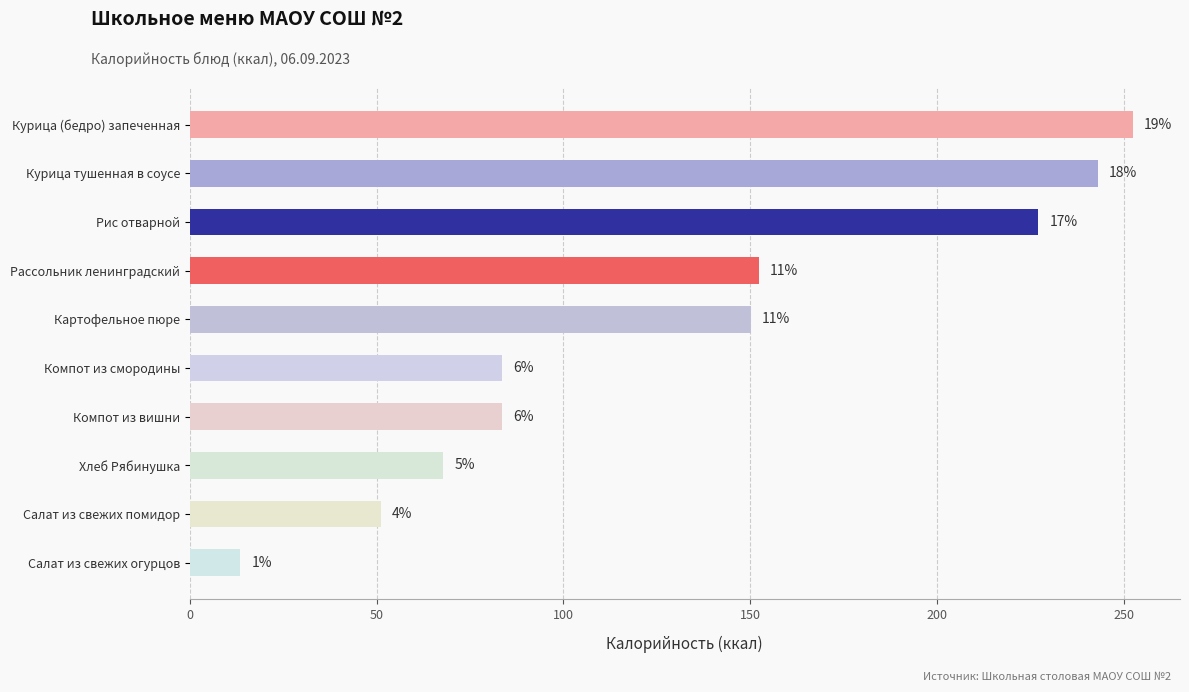

How many bars are there in total?

10